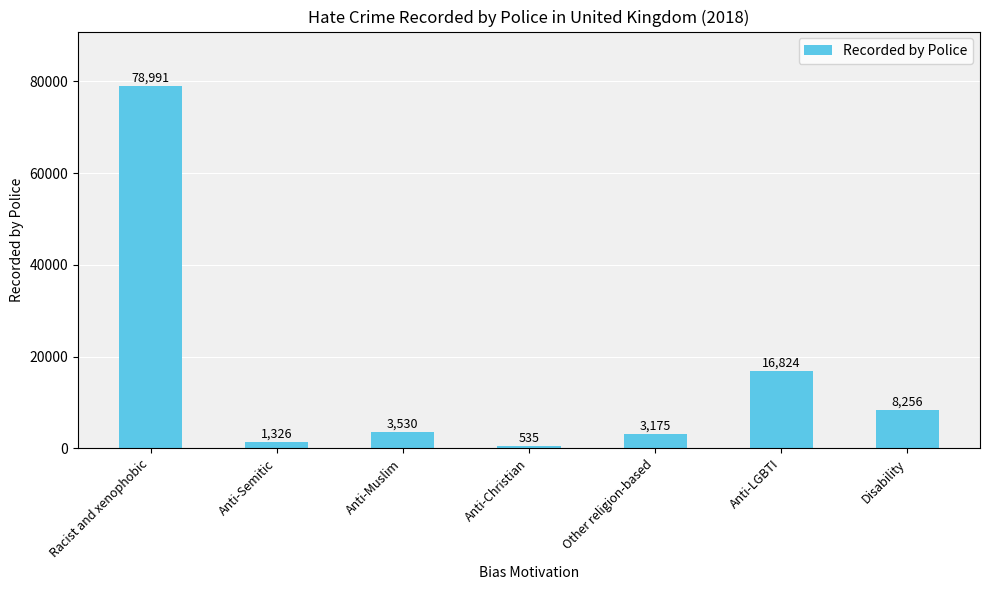

True or false: the data shows 8256 at Disability.

True